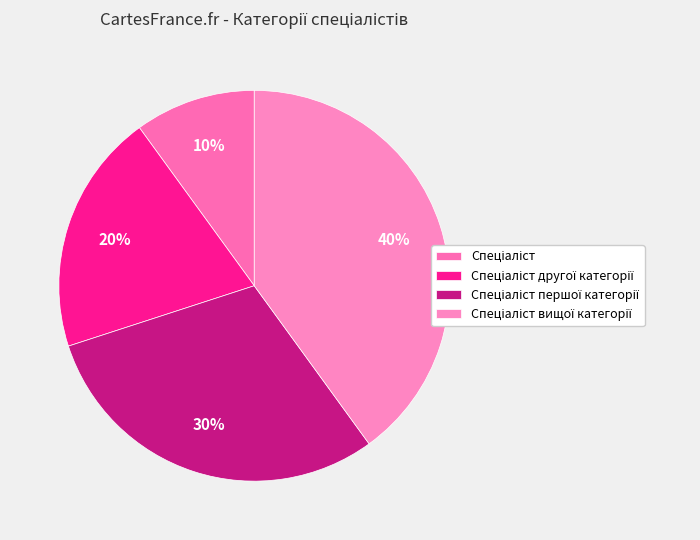

How many segments does this pie chart have?

4